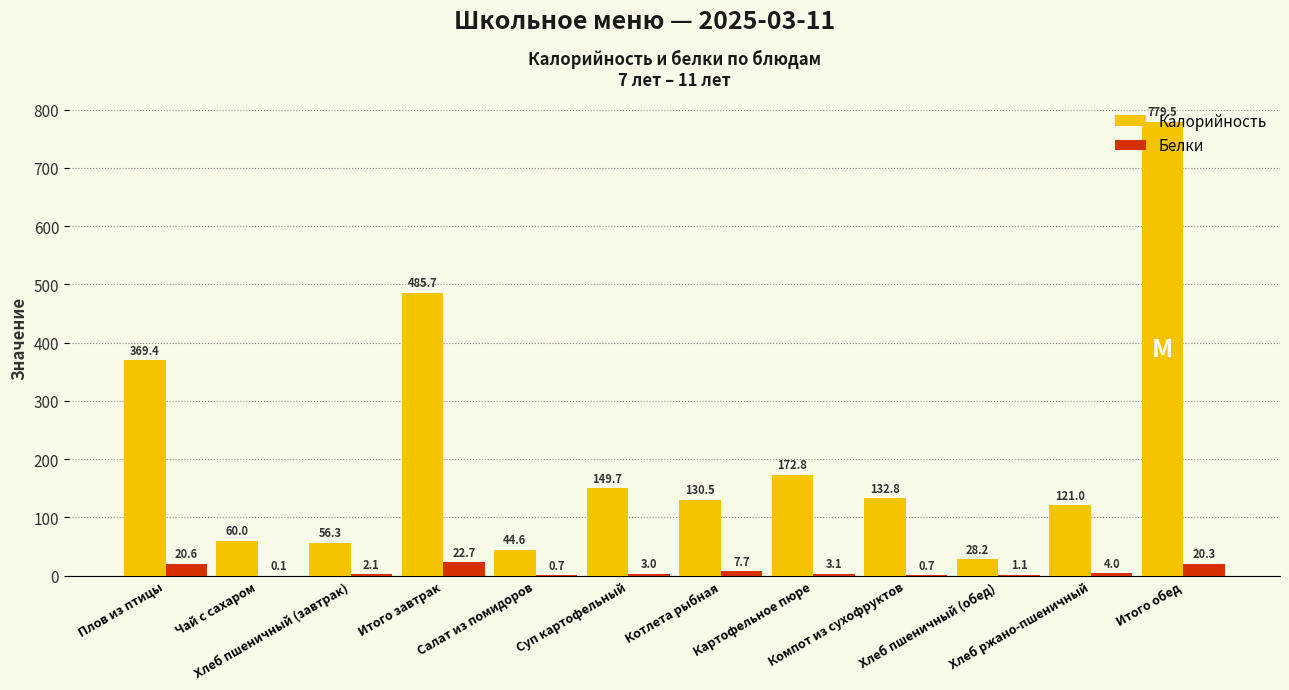

True or false: Калорийность has a value of 121.0 at Хлеб ржано-пшеничный.

True